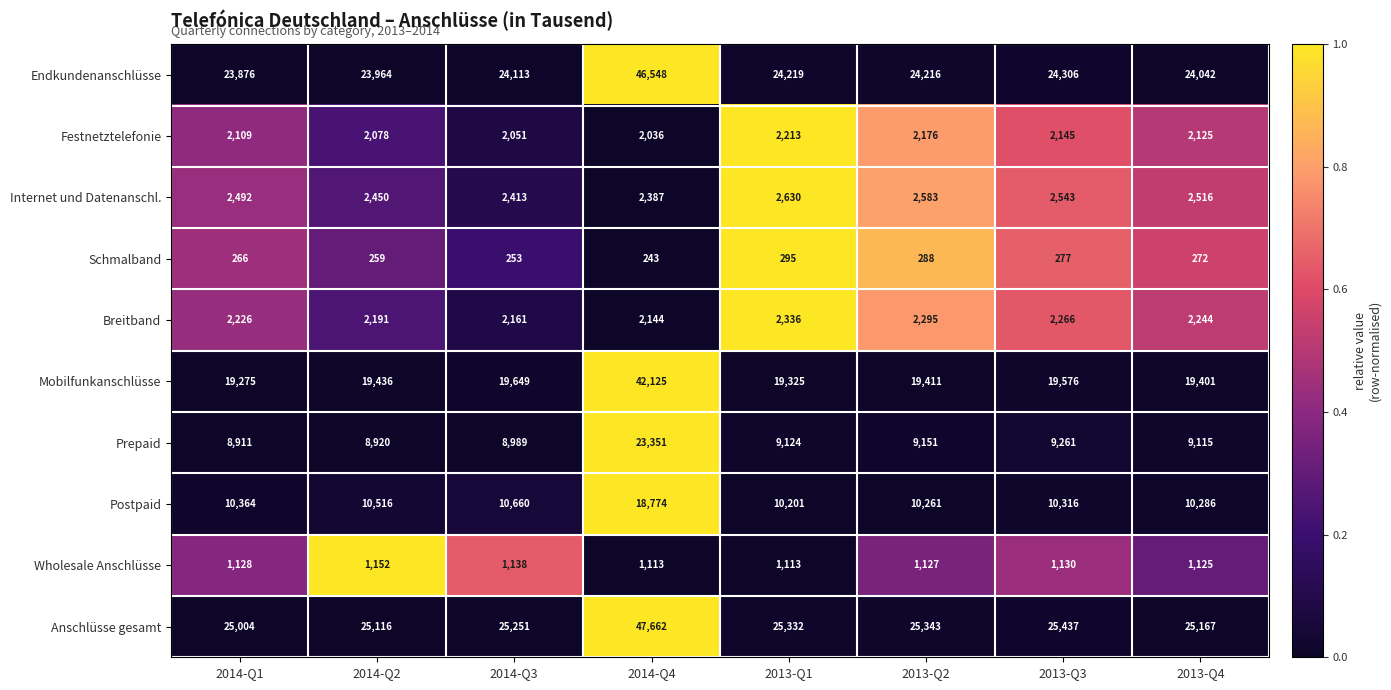

The value of Schmalband at 2013-Q2 is 288. True or false?

True